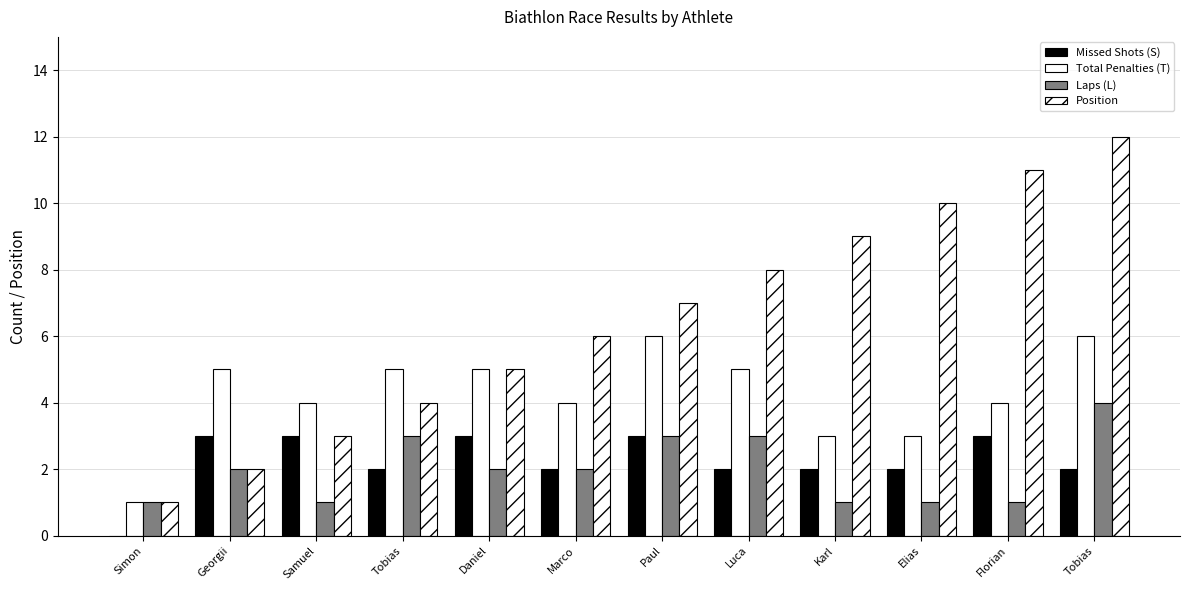

Are the bars horizontal?

No